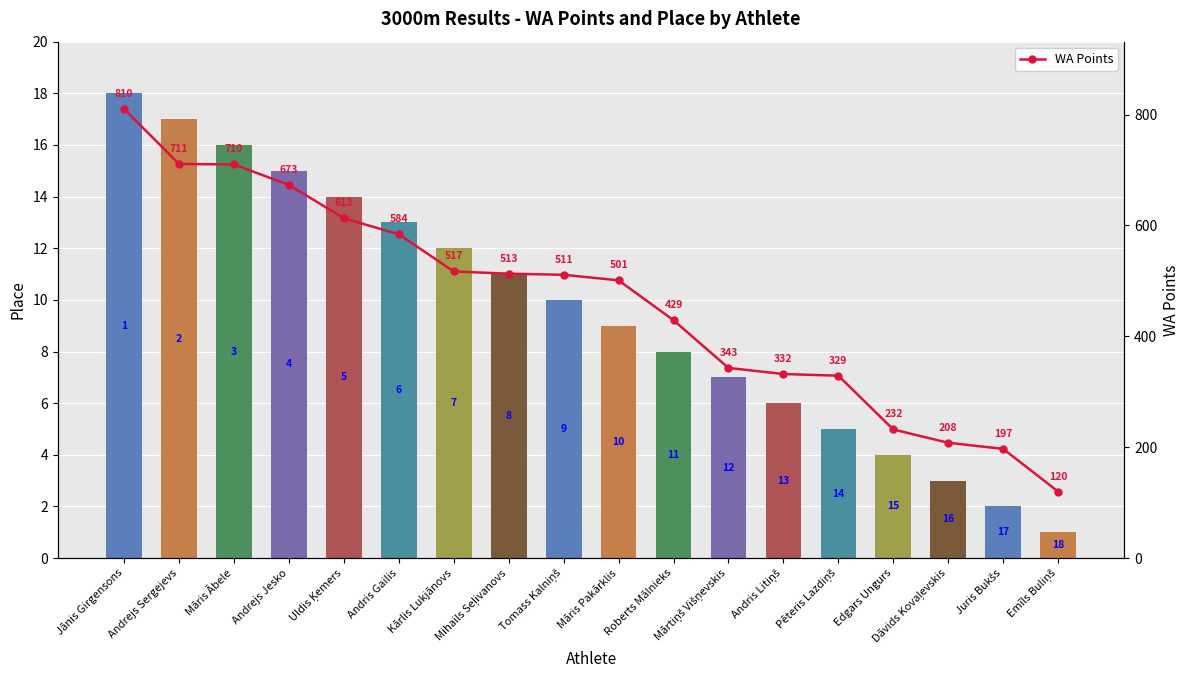

What position from the right is Edgars Ungurs?

4